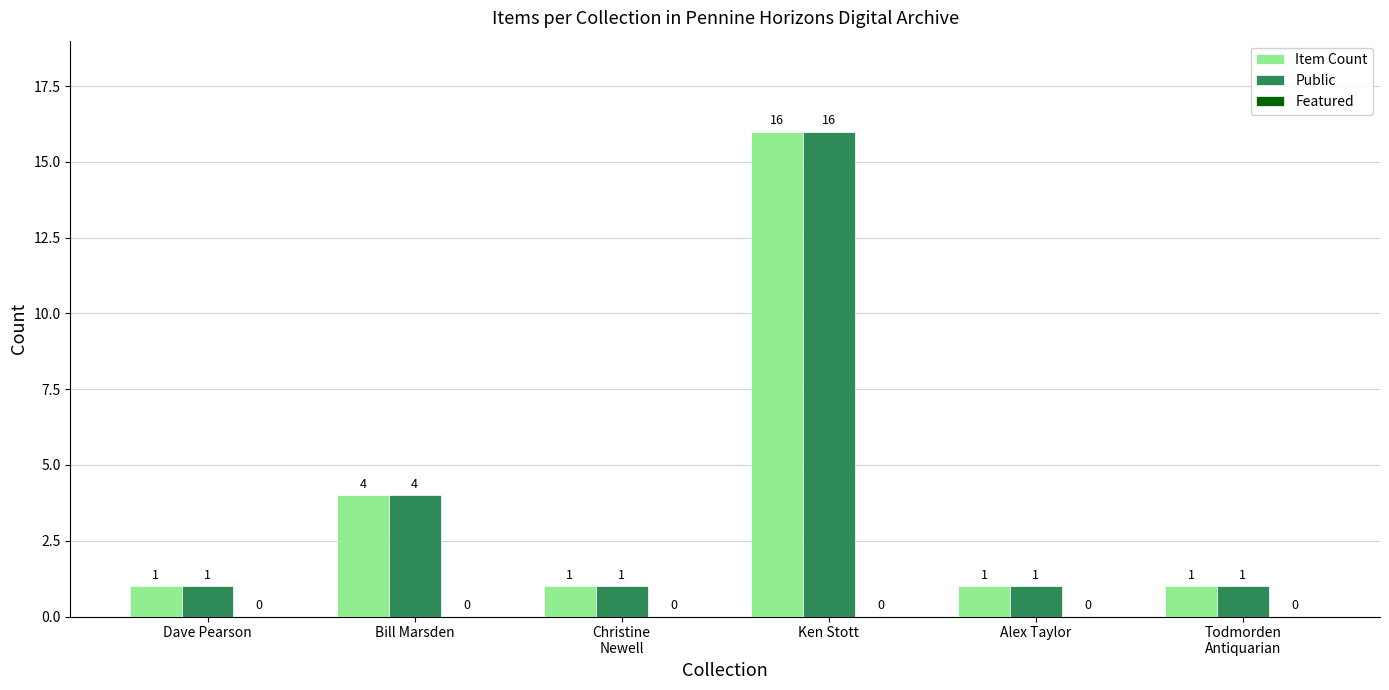

What is the highest value of the Item Count series?

16